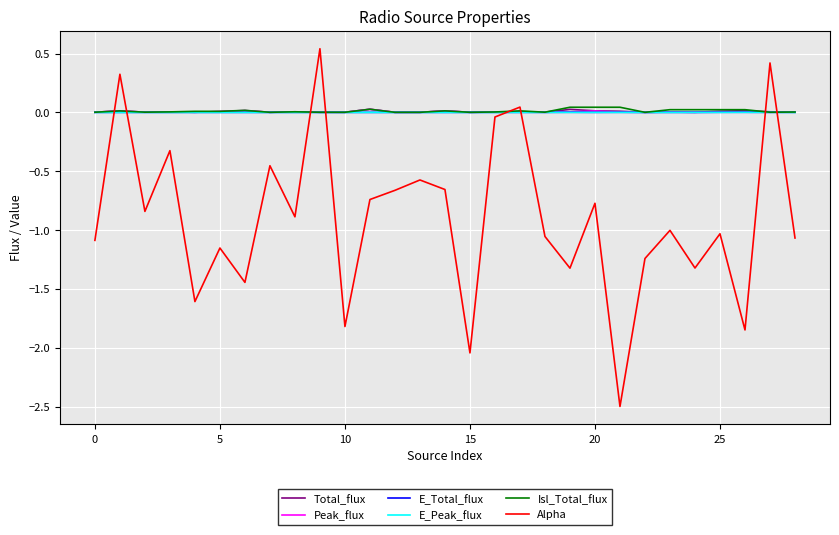

Which series ends up on top after the final intersection of Alpha and Peak_flux?

Peak_flux